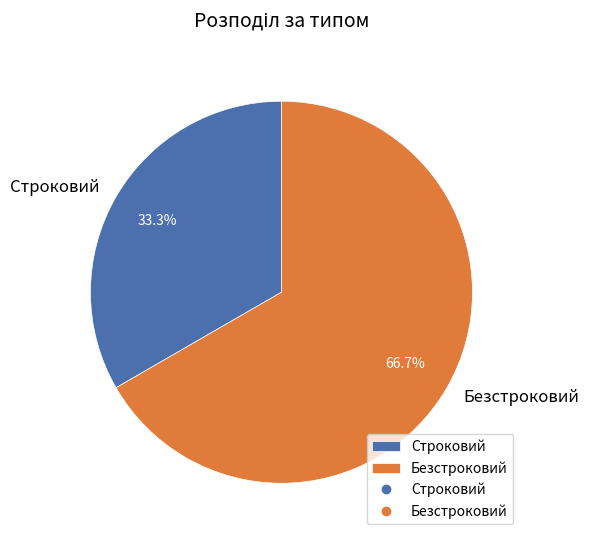

How much of the chart is everything except Безстроковий?

33.3%